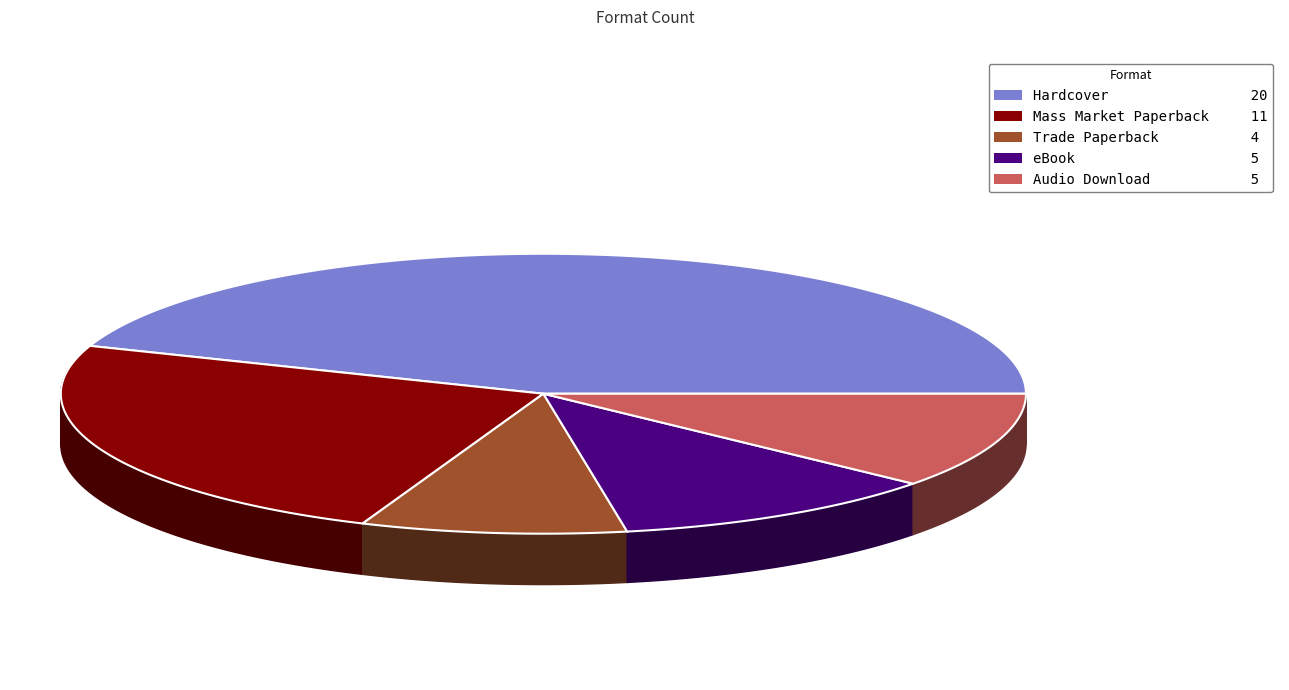

Rank the categories by value from lowest to highest.

Trade Paperback, eBook, Audio Download, Mass Market Paperback, Hardcover